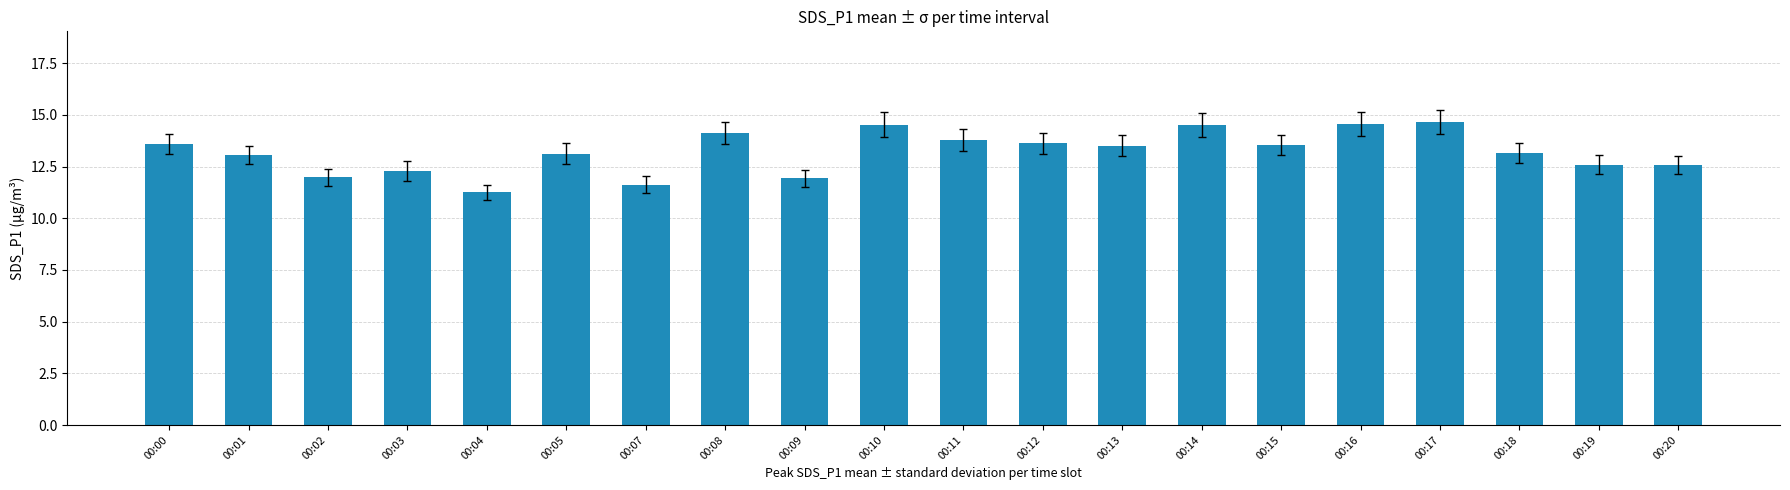

The chart shows a value of 13.6 at 00:00. True or false?

True